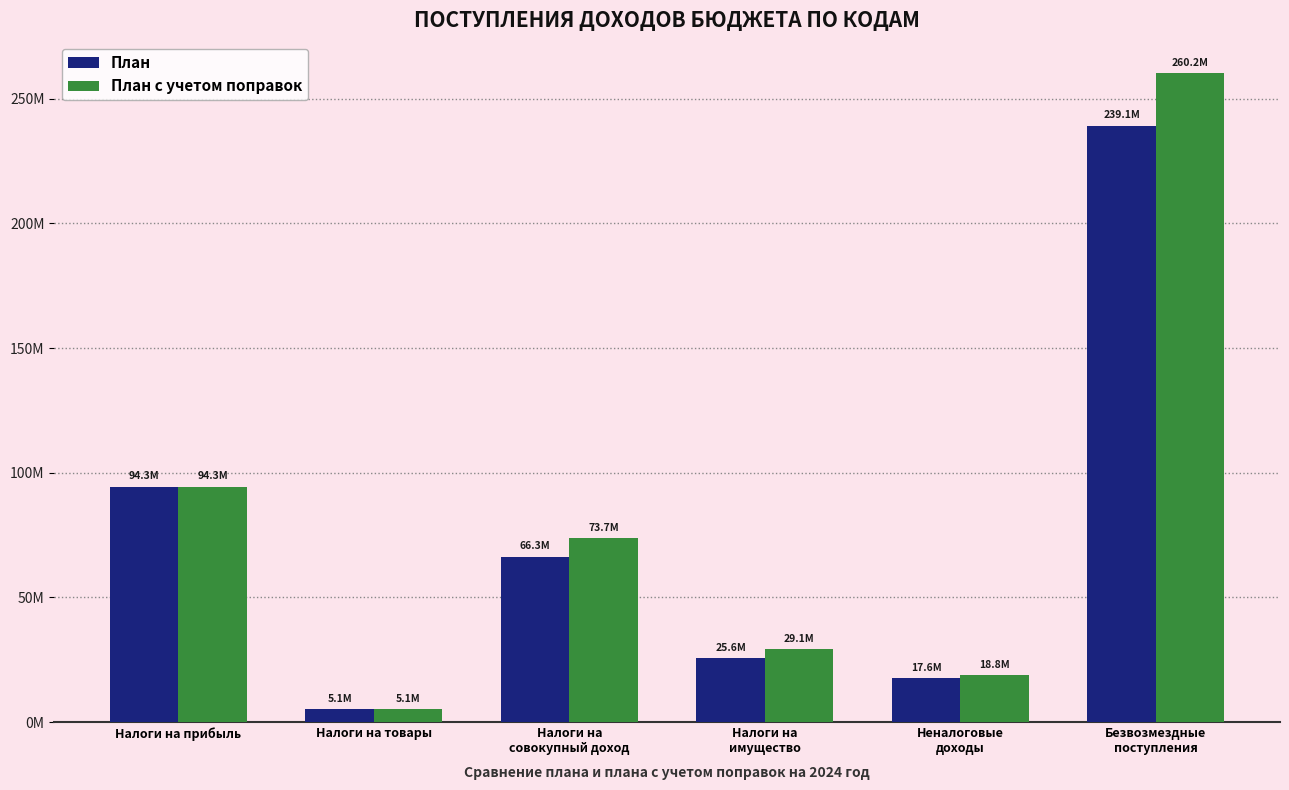

The value of План с учетом поправок at Налоги на товары is 1598473.5. True or false?

False